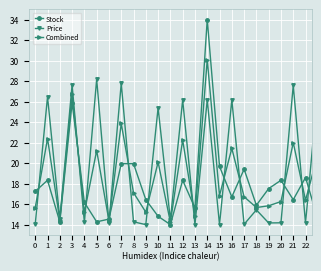

How many points are higher than both their immediate neighbors (excluding endpoints)?

9